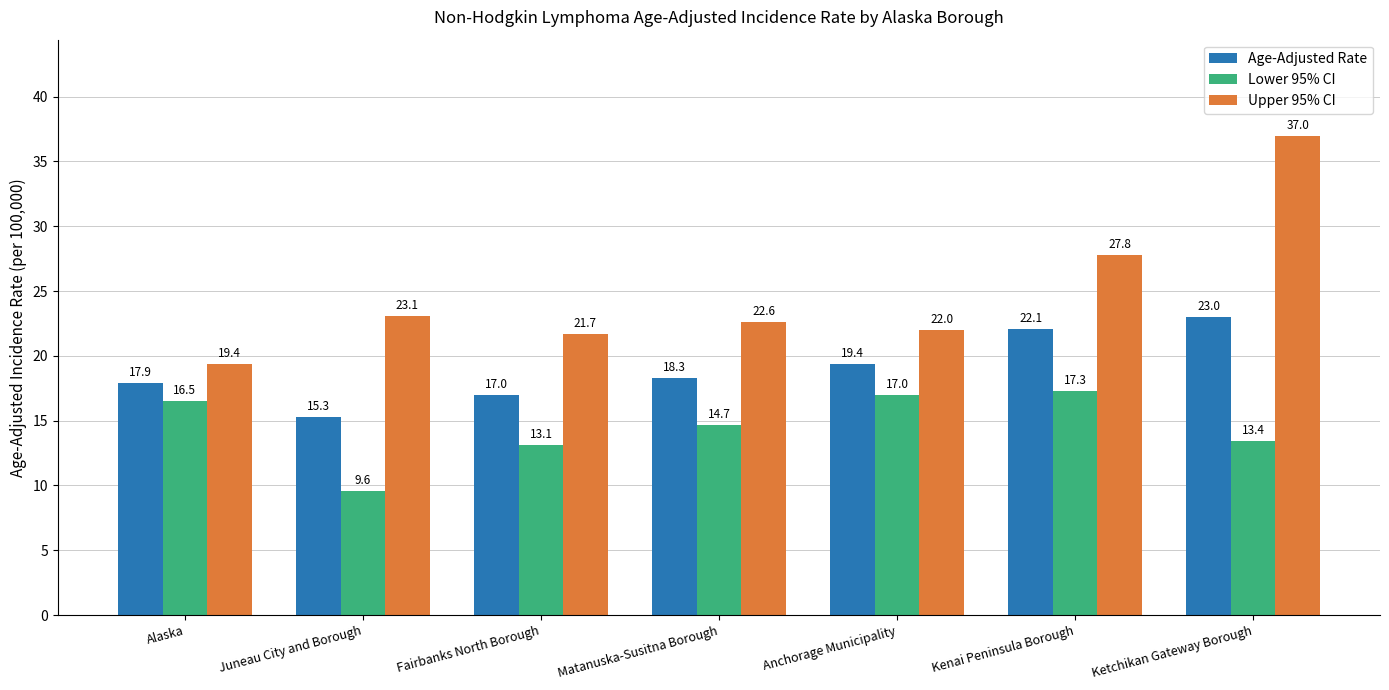

Reading left to right, list all the values displayed in this chart.

Age-Adjusted Rate: 17.9	15.3	17.0	18.3	19.4	22.1	23.0
Lower 95% CI: 16.5	9.6	13.1	14.7	17.0	17.3	13.4
Upper 95% CI: 19.4	23.1	21.7	22.6	22.0	27.8	37.0